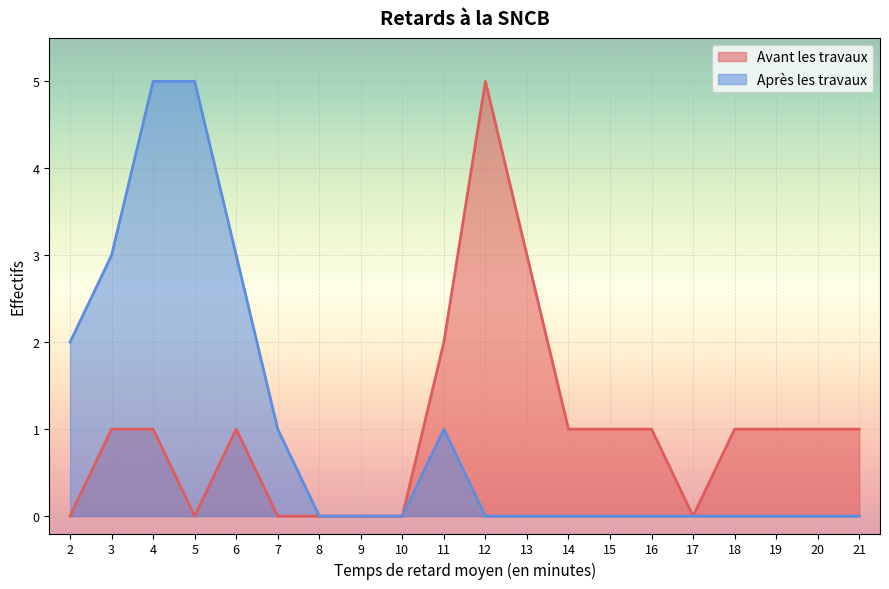

Which series changed the most between 13 and 21?

Avant les travaux